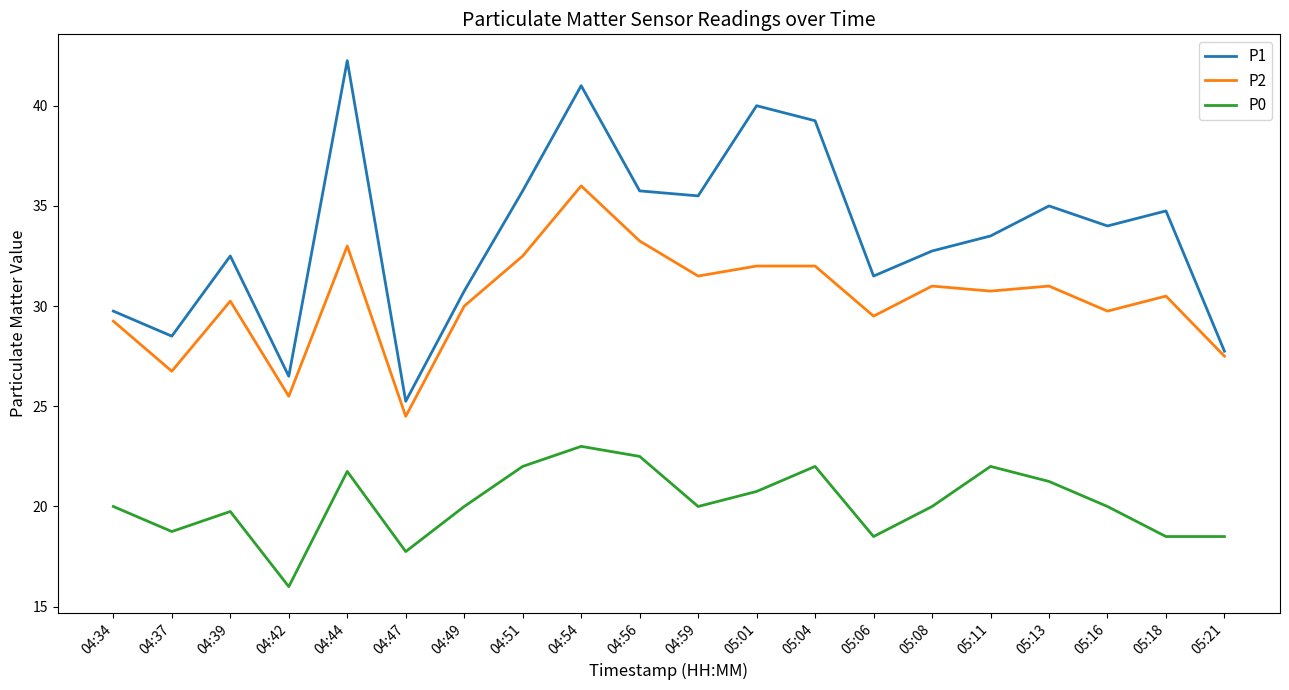

What is the difference between the highest and lowest values at 04:42?

10.5